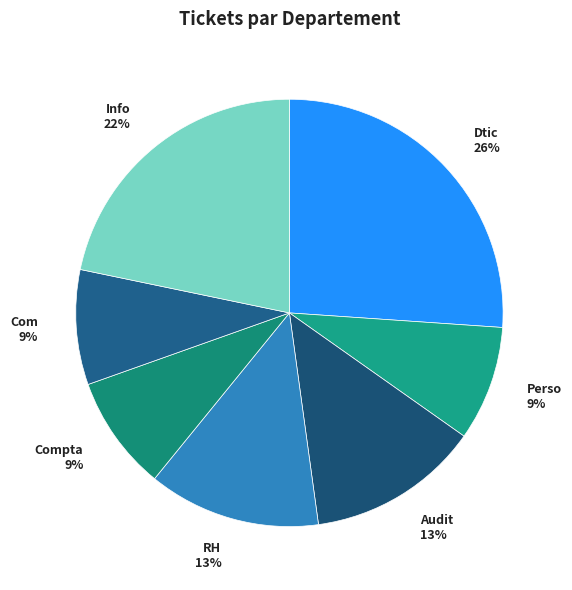

To the nearest percent, what portion does Audit represent?

13%